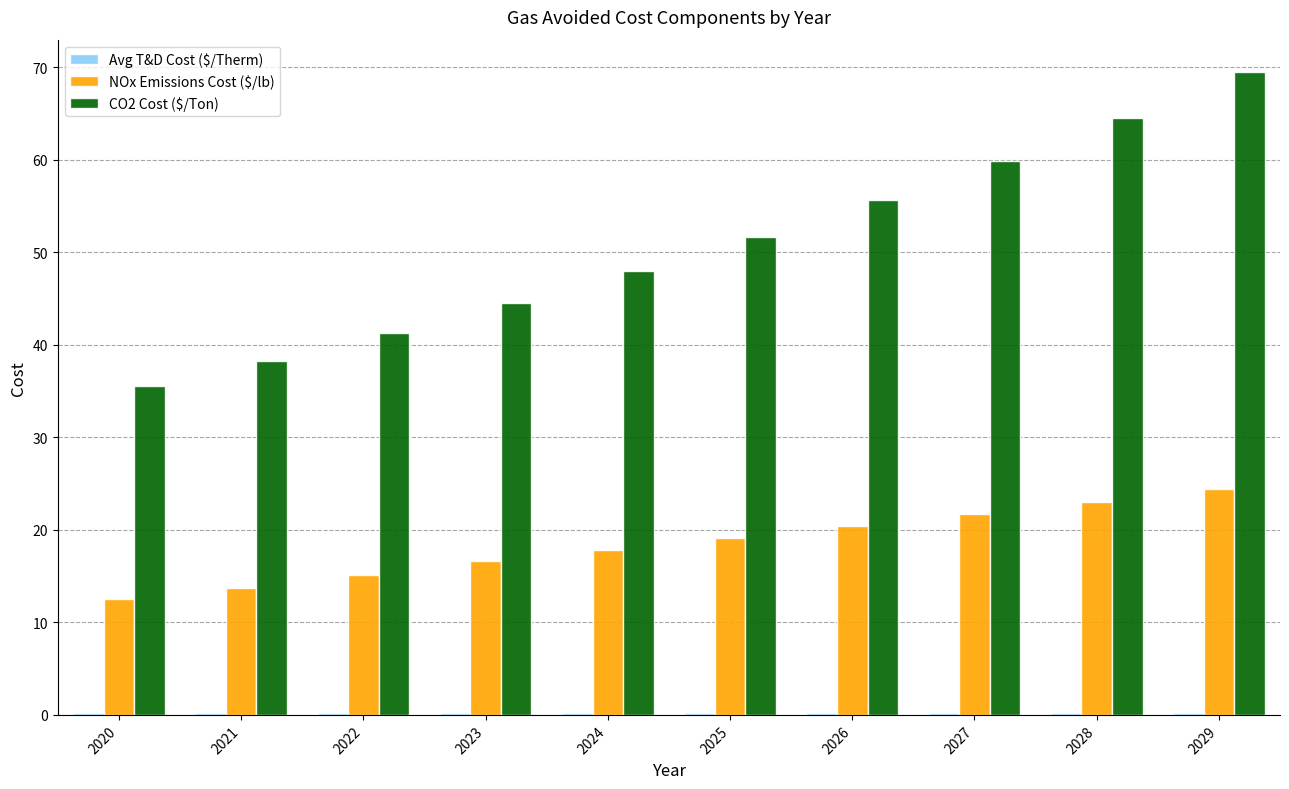

What is the spread (max minus min) of values at 2021?

38.1